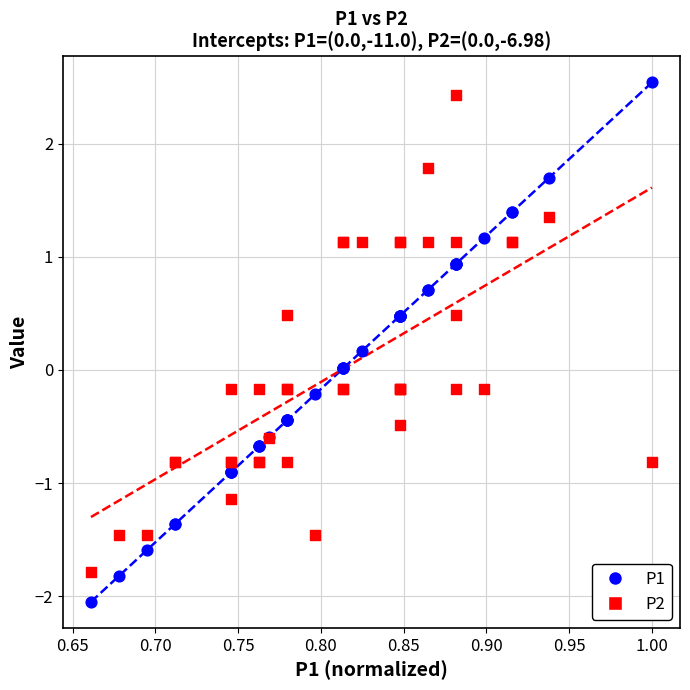

What is the X range (max minus min) for the scatter plot?

0.3